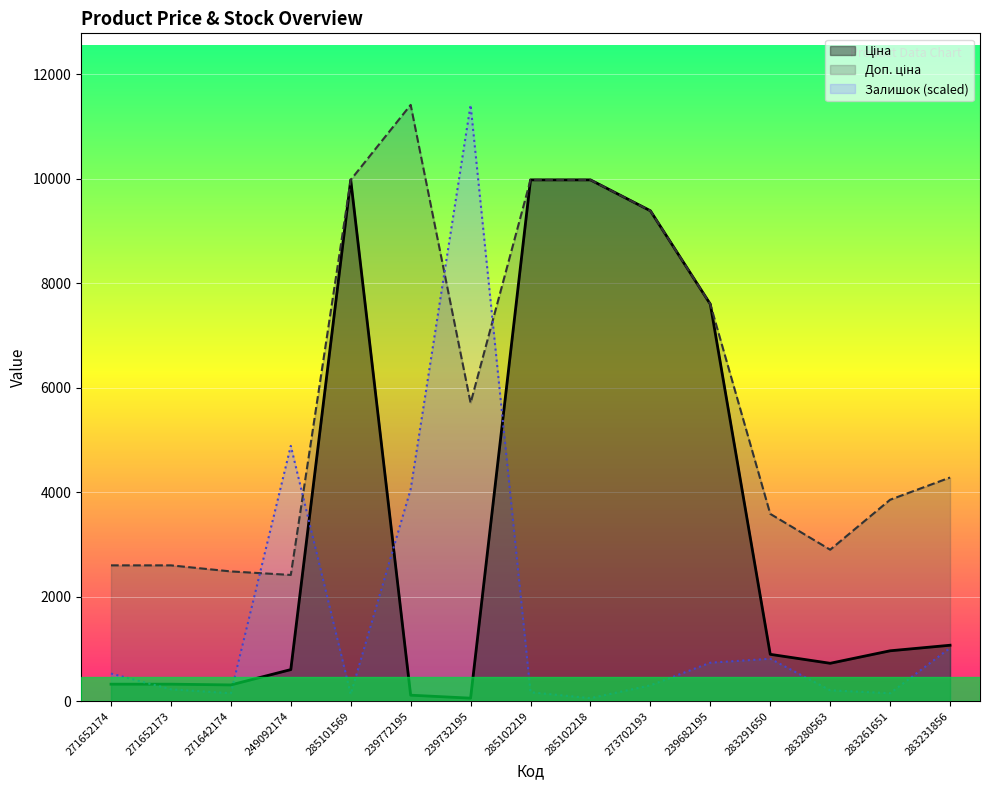

What are all the series names shown in the legend?

Ціна, Доп. ціна, Залишок